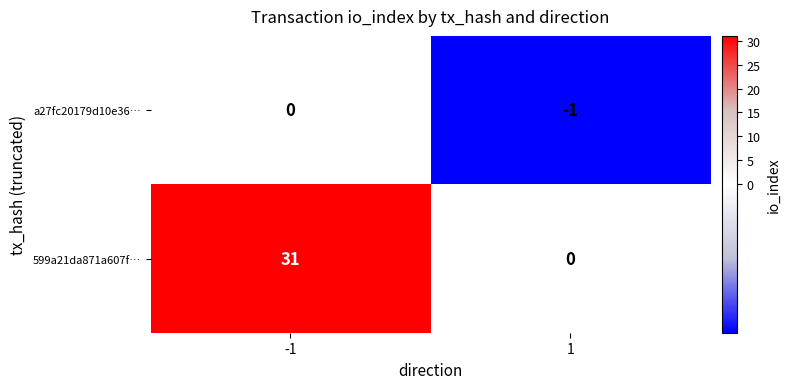

At how many categories does at least one series exceed 8?

1